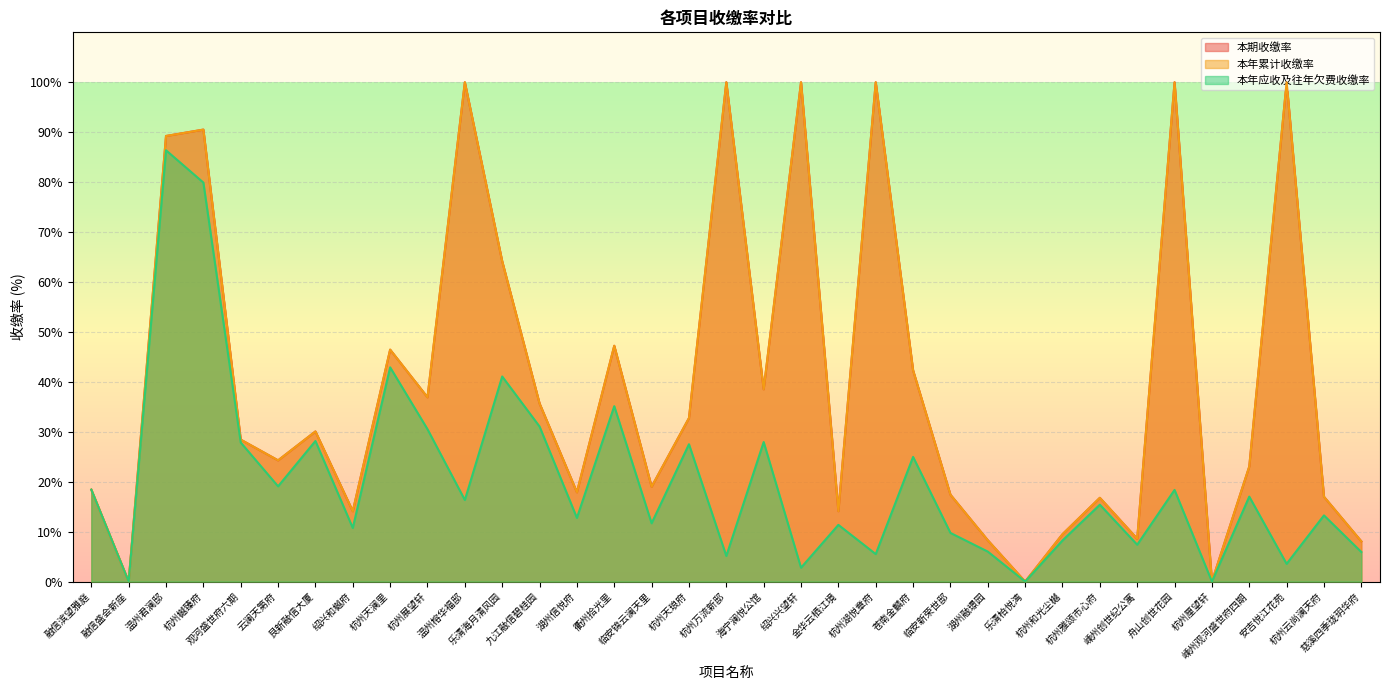

True or false: 本年累计收缴率 has a value of 100.0 at 温州榕华福邸.

True